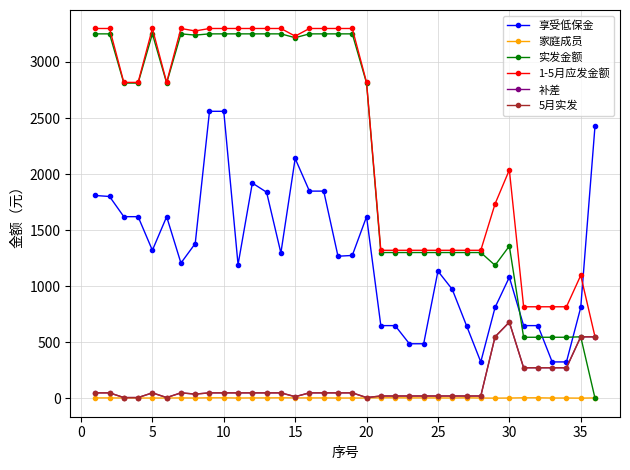

Is this an area chart (filled region under the line)?

No